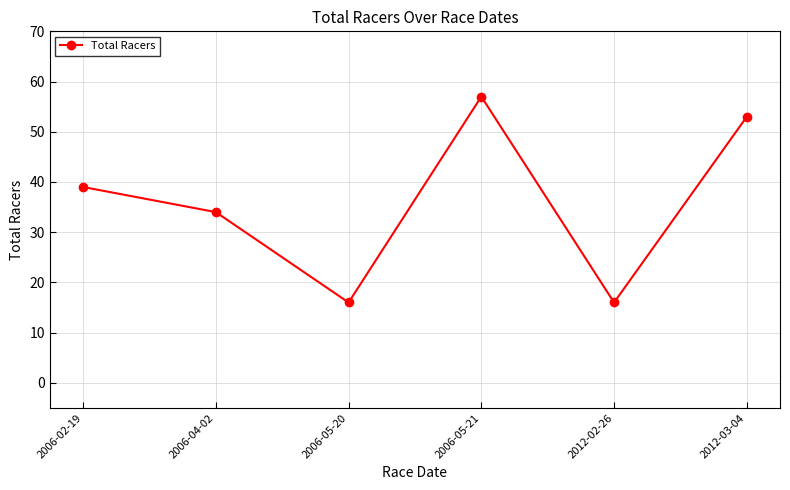

Reading right to left, extract all data points from this chart.

2012-03-04=53	2012-02-26=16	2006-05-21=57	2006-05-20=16	2006-04-02=34	2006-02-19=39